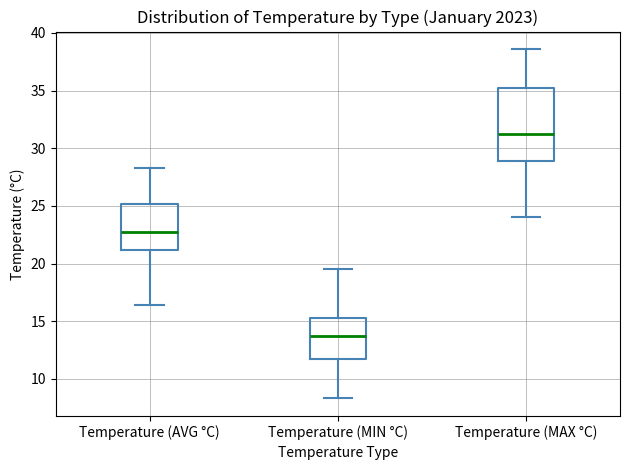

Where does the lower whisker of the box for Temperature (MIN °C) end on the y-axis? The values are not printed on the chart, so give them approximately, as read against the axis.

8.5